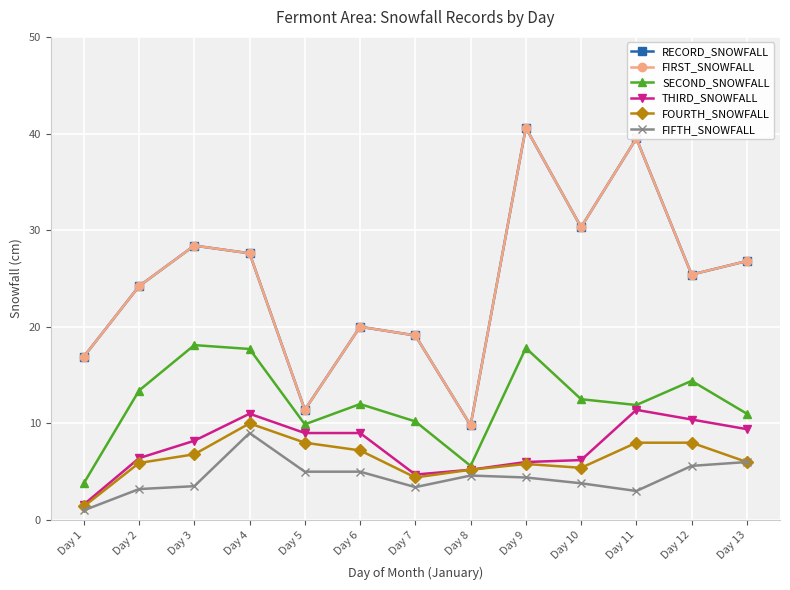

What is the total value across all series at Day 11?

113.3